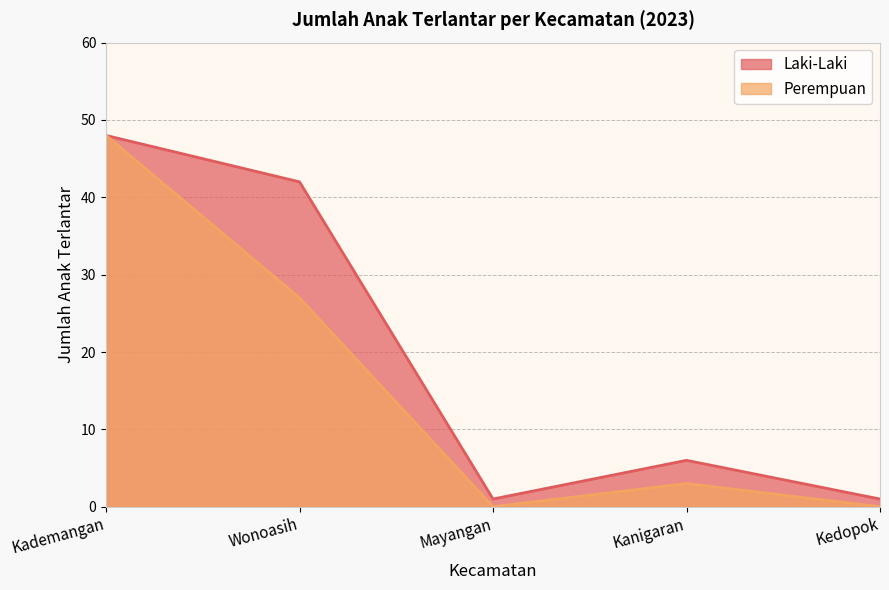

Which series has the widest spread of values?

Perempuan